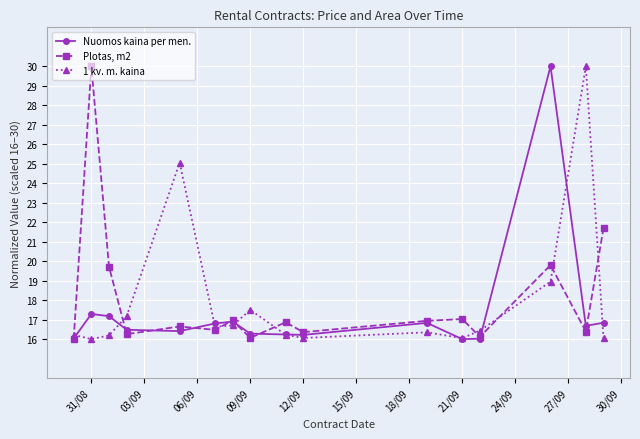

Rank the series by their average value, from lowest to highest.

Nuomos kaina per men., 1 kv. m. kaina, Plotas, m2